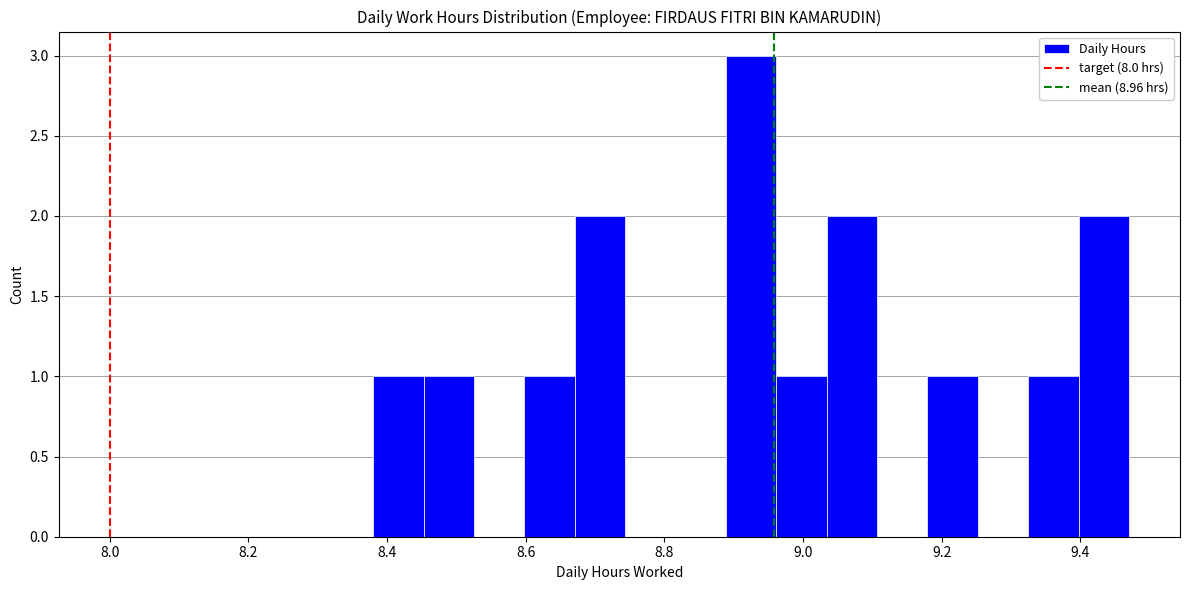

Read against the x-axis, roughly where is the centre of the tallest bar?

8.92